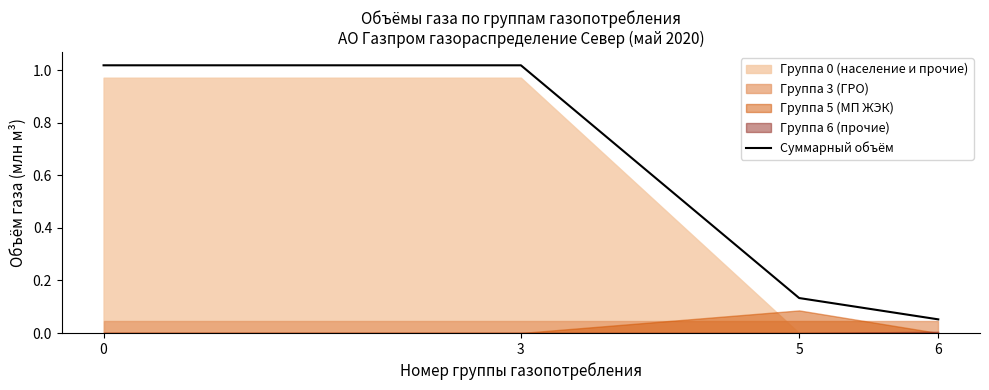

How many values in the Суммарный объём series are below 1?

2